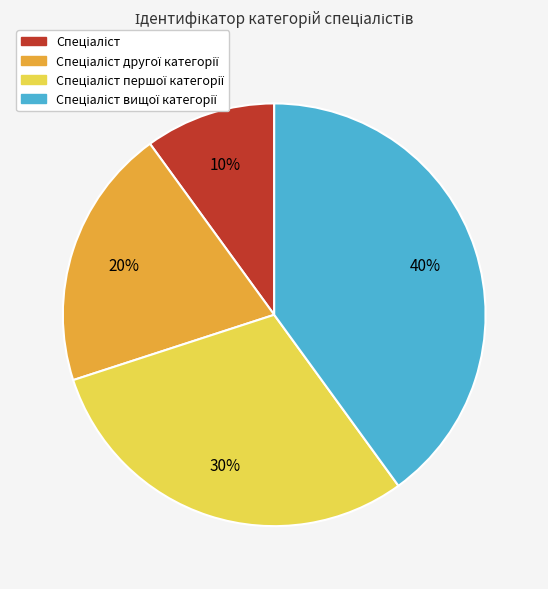

To the nearest percent, what is the difference between the largest and smallest slice percentages?

30%